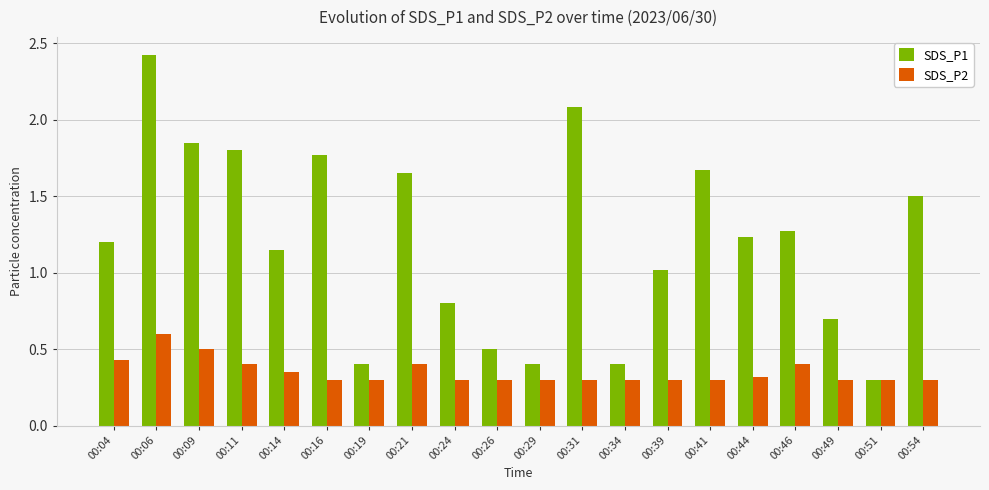

How many groups of bars are there?

20